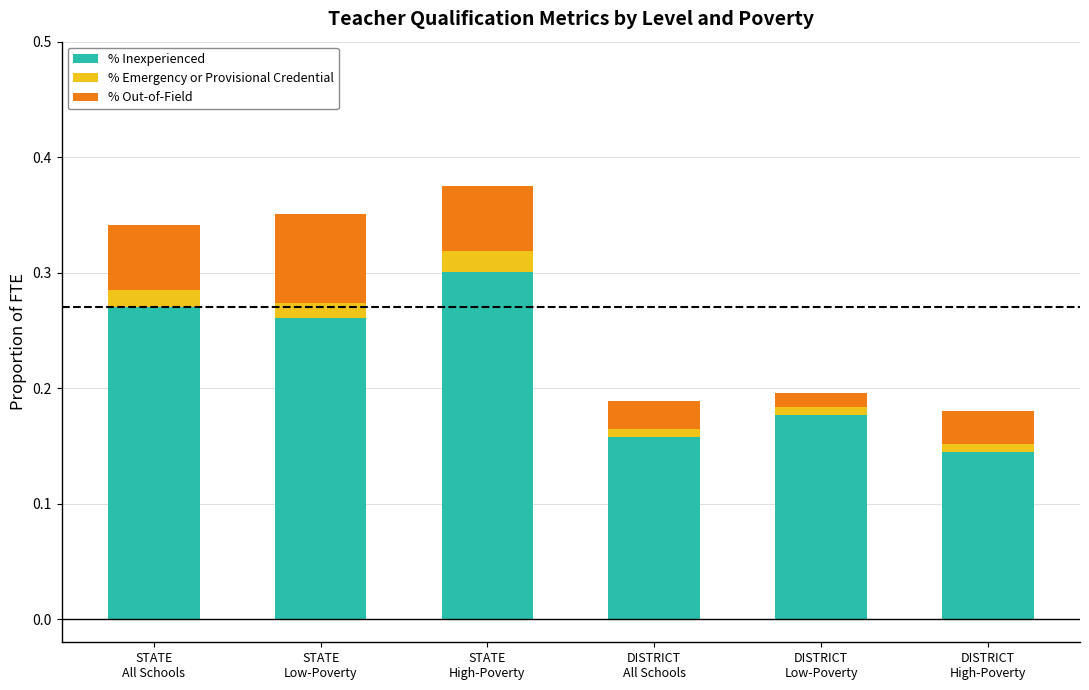

How many % Inexperienced values are between 0 and 1?

6